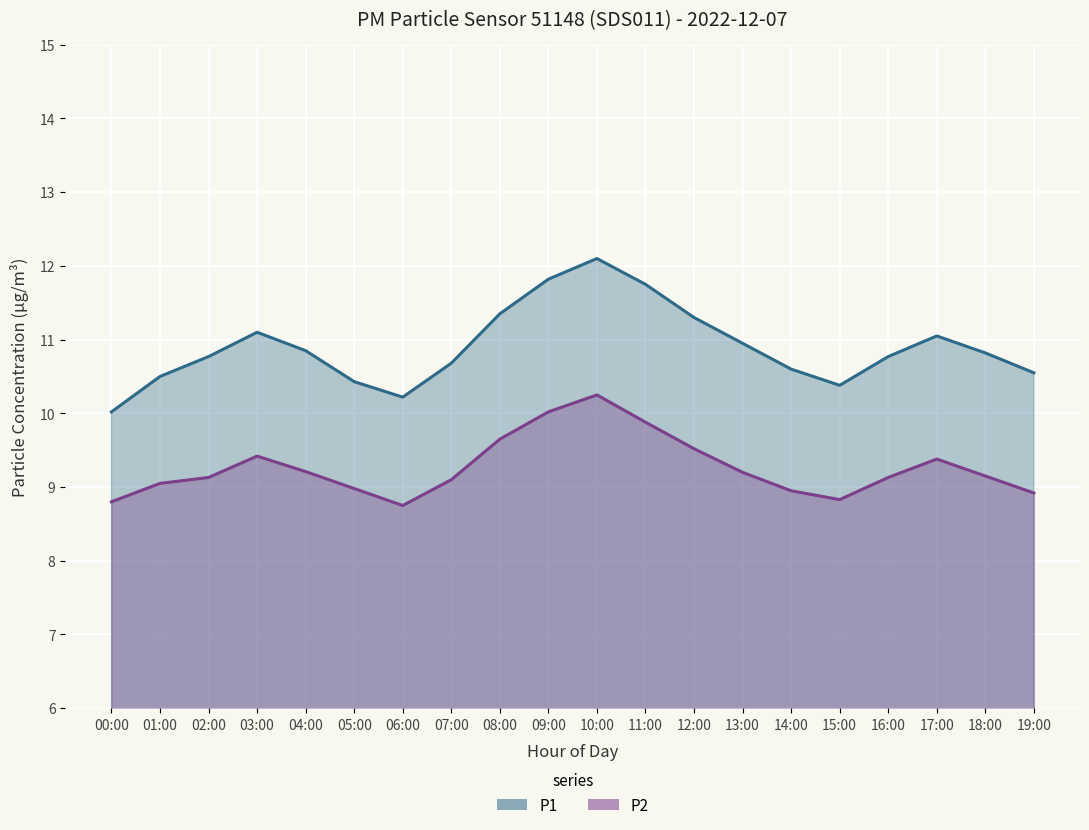

Rank the series by their average value, from highest to lowest.

P1, P2